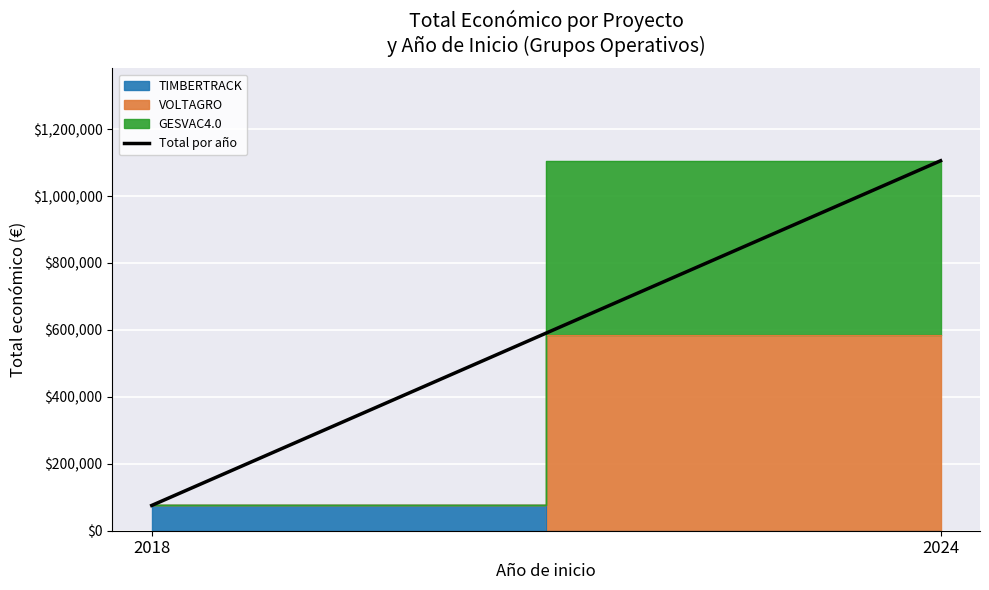

At which label is the value closest to 590548?

2018